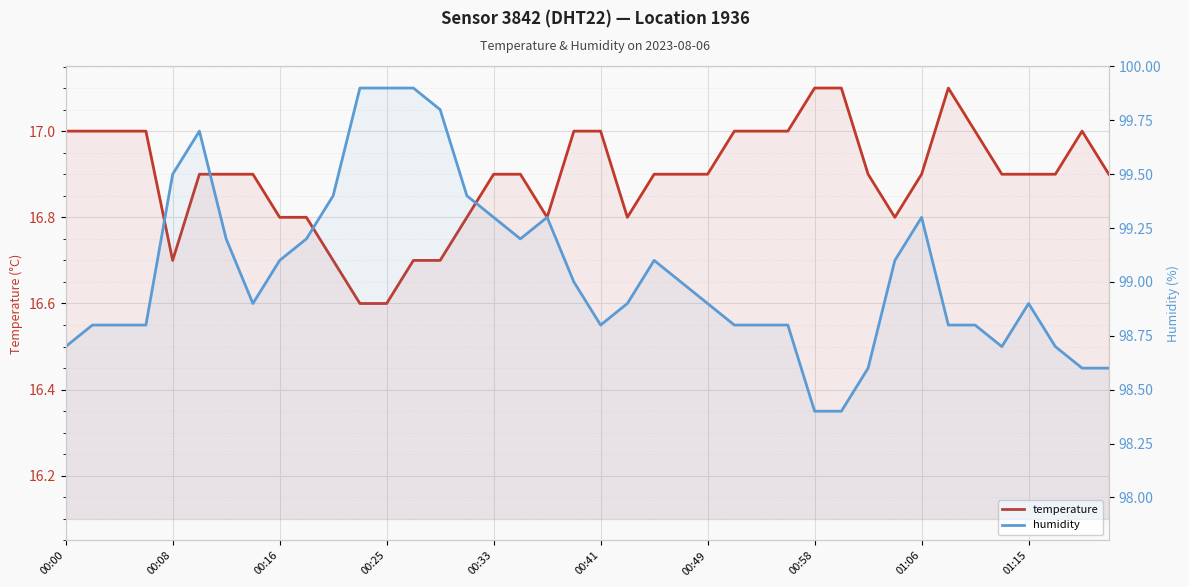

Reading left to right, list all the values displayed in this chart.

temperature: 17.0	17.0	17.0	17.0	16.7	16.9	16.9	16.9	16.8	16.8	16.7	16.6	16.6	16.7	16.7	16.8	16.9	16.9	16.8	17.0	17.0	16.8	16.9	16.9	16.9	17.0	17.0	17.0	17.1	17.1	16.9	16.8	16.9	17.1	17.0	16.9	16.9	16.9	17.0	16.9
humidity: 98.7	98.8	98.8	98.8	99.5	99.7	99.2	98.9	99.1	99.2	99.4	99.9	99.9	99.9	99.8	99.4	99.3	99.2	99.3	99.0	98.8	98.9	99.1	99.0	98.9	98.8	98.8	98.8	98.4	98.4	98.6	99.1	99.3	98.8	98.8	98.7	98.9	98.7	98.6	98.6